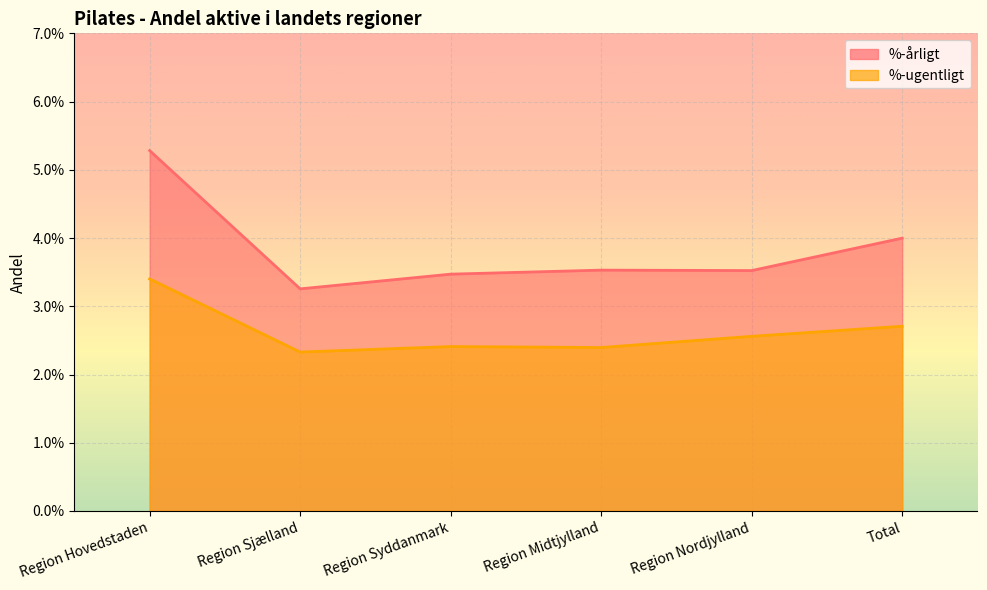

How many series are shown in this chart?

2